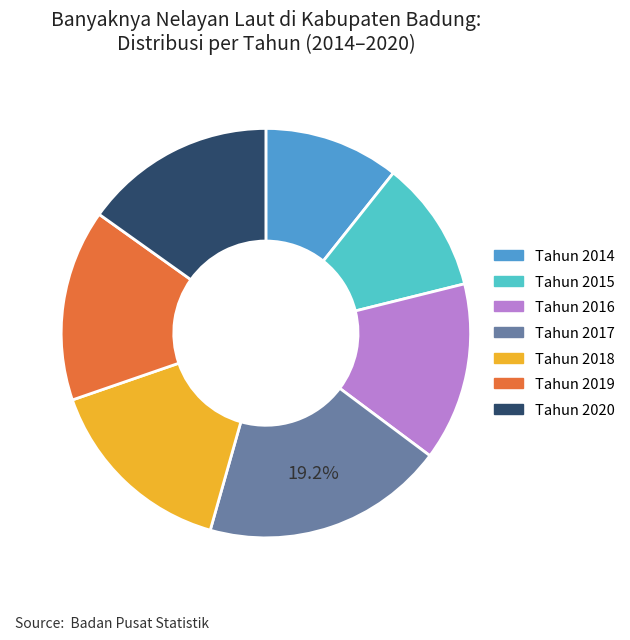

Is there any slice that represents more than half of the pie?

No